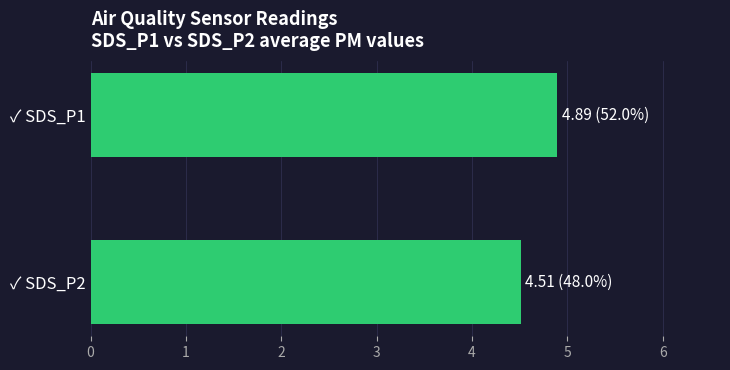

Rank the categories by value from lowest to highest.

✓ SDS_P2, ✓ SDS_P1